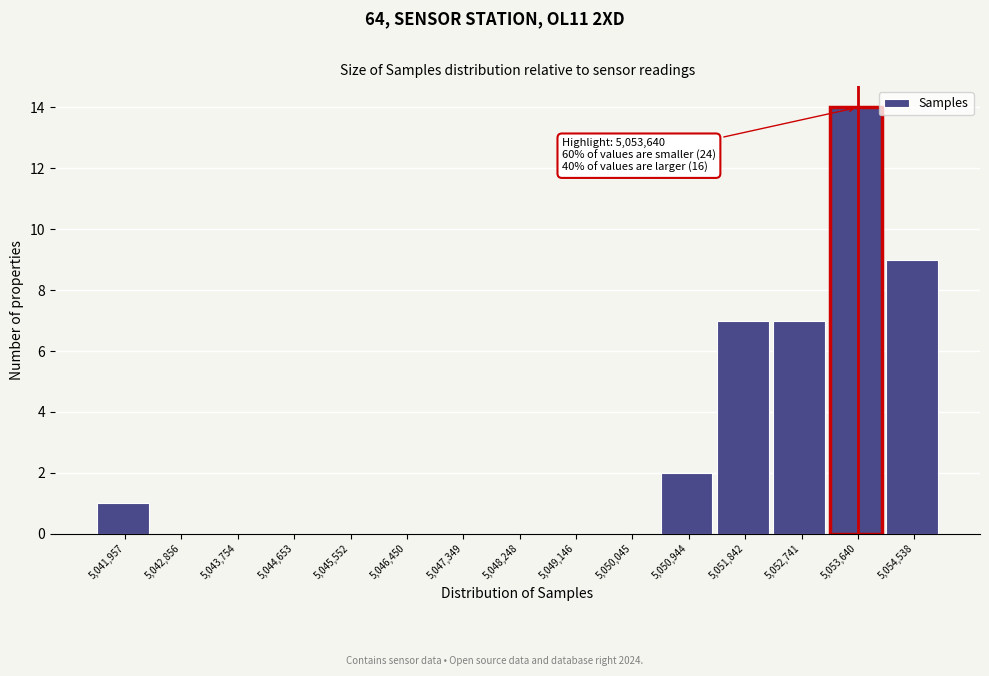

Which range on the x-axis has the tallest bar?

5053200 to 5054100